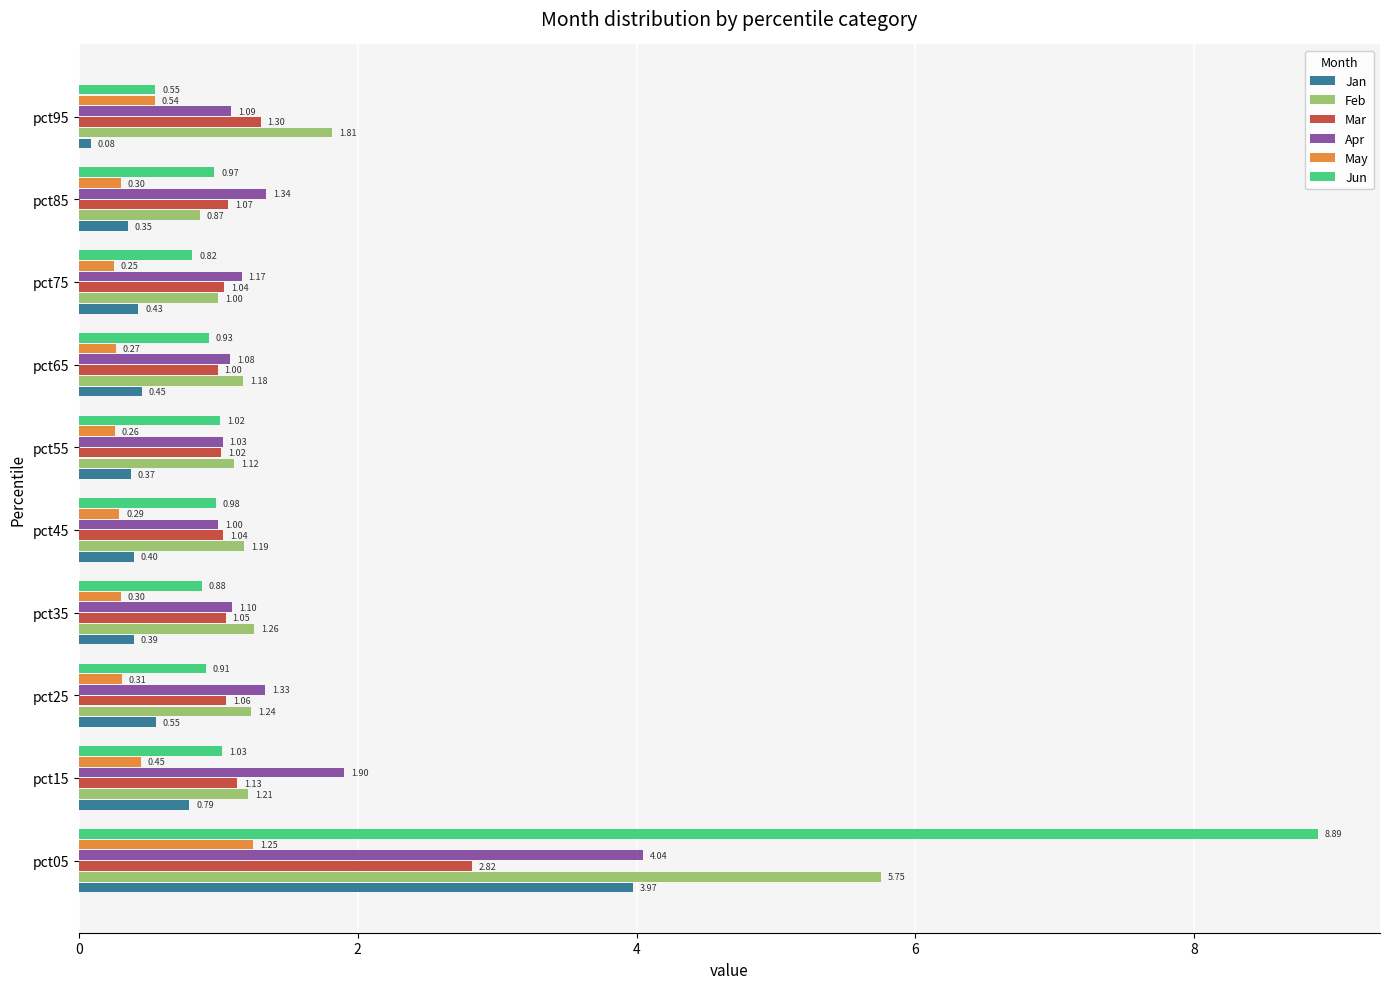

How many series are shown in this chart?

6